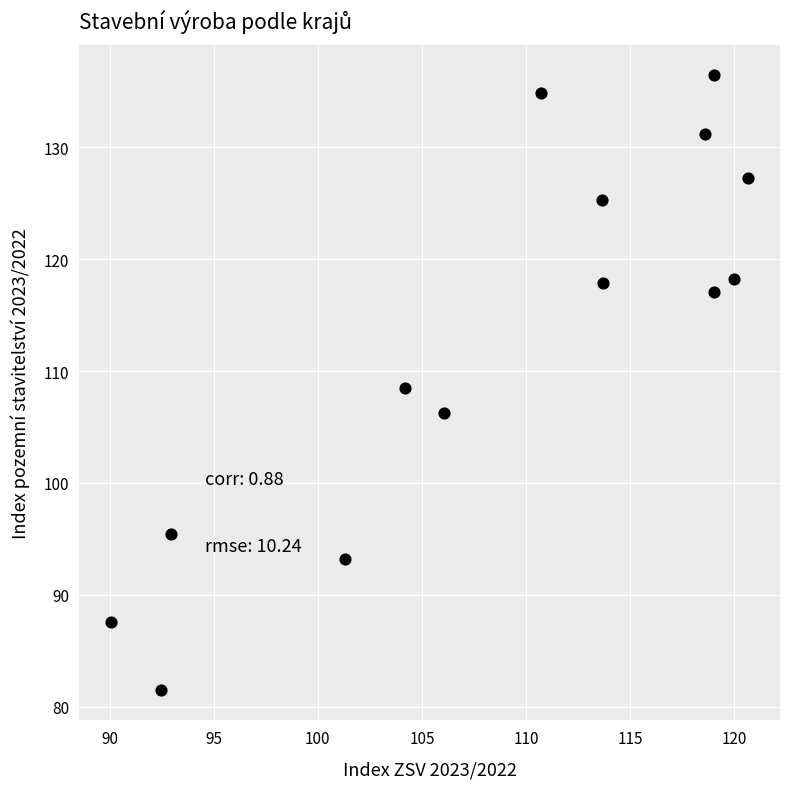

What is the range of Y values (max minus min)?

54.9